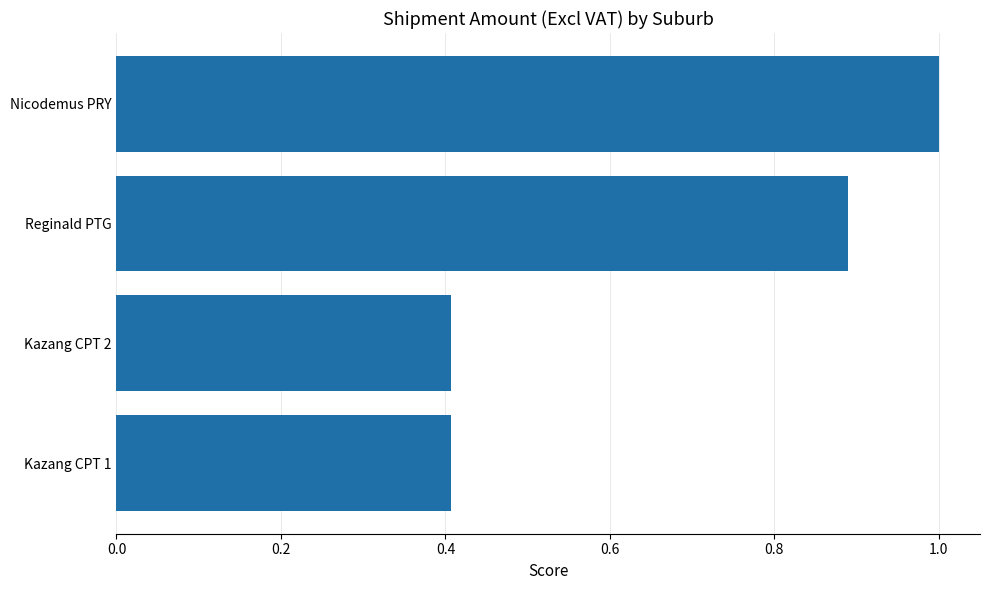

What is the sum of the values at Kazang CPT 2 and Kazang CPT 1?

0.8